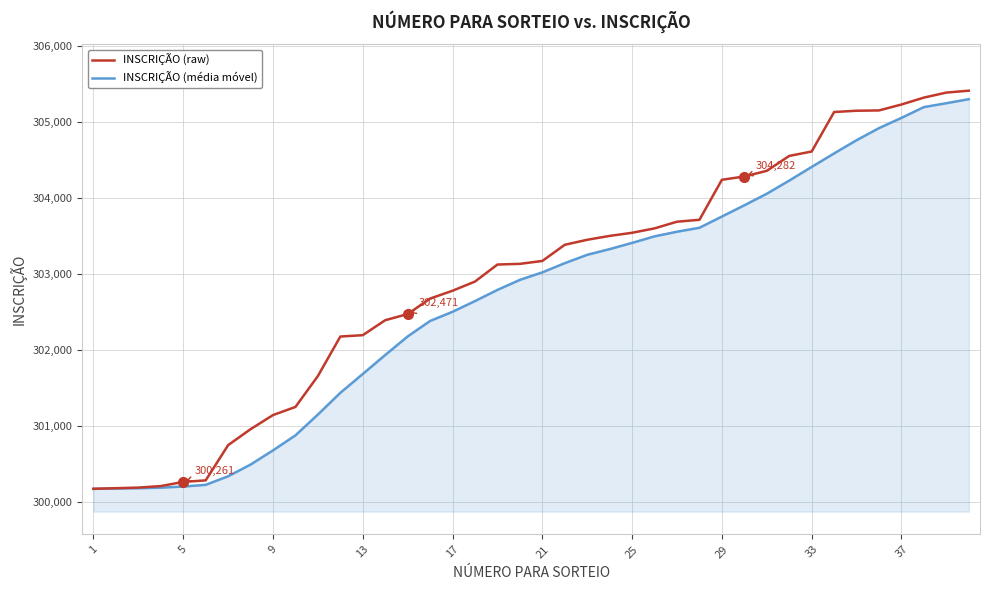

Which series has the largest total across all categories?

INSCRIÇÃO (raw)